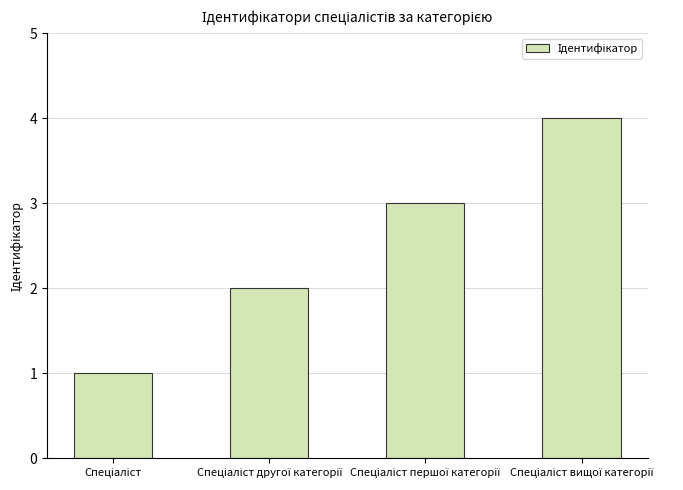

What is the greatest value displayed?

4